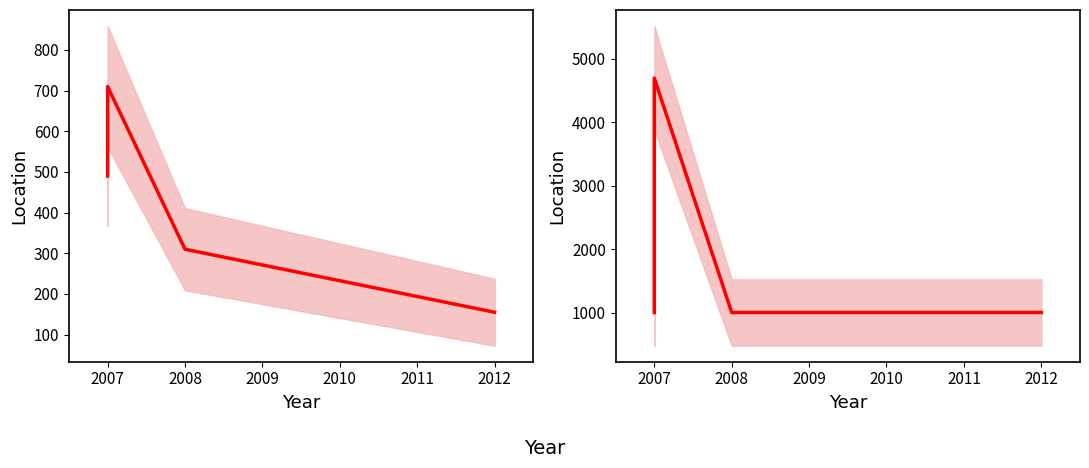

True or false: êLÊÏ and p¿i cross at least once.

False